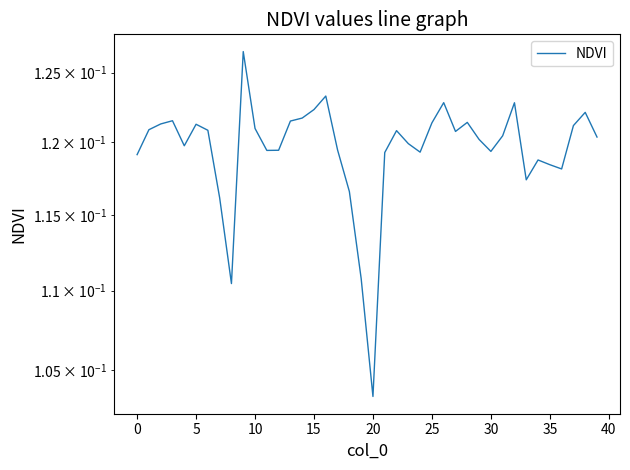

How many distinct data groups are displayed?

1